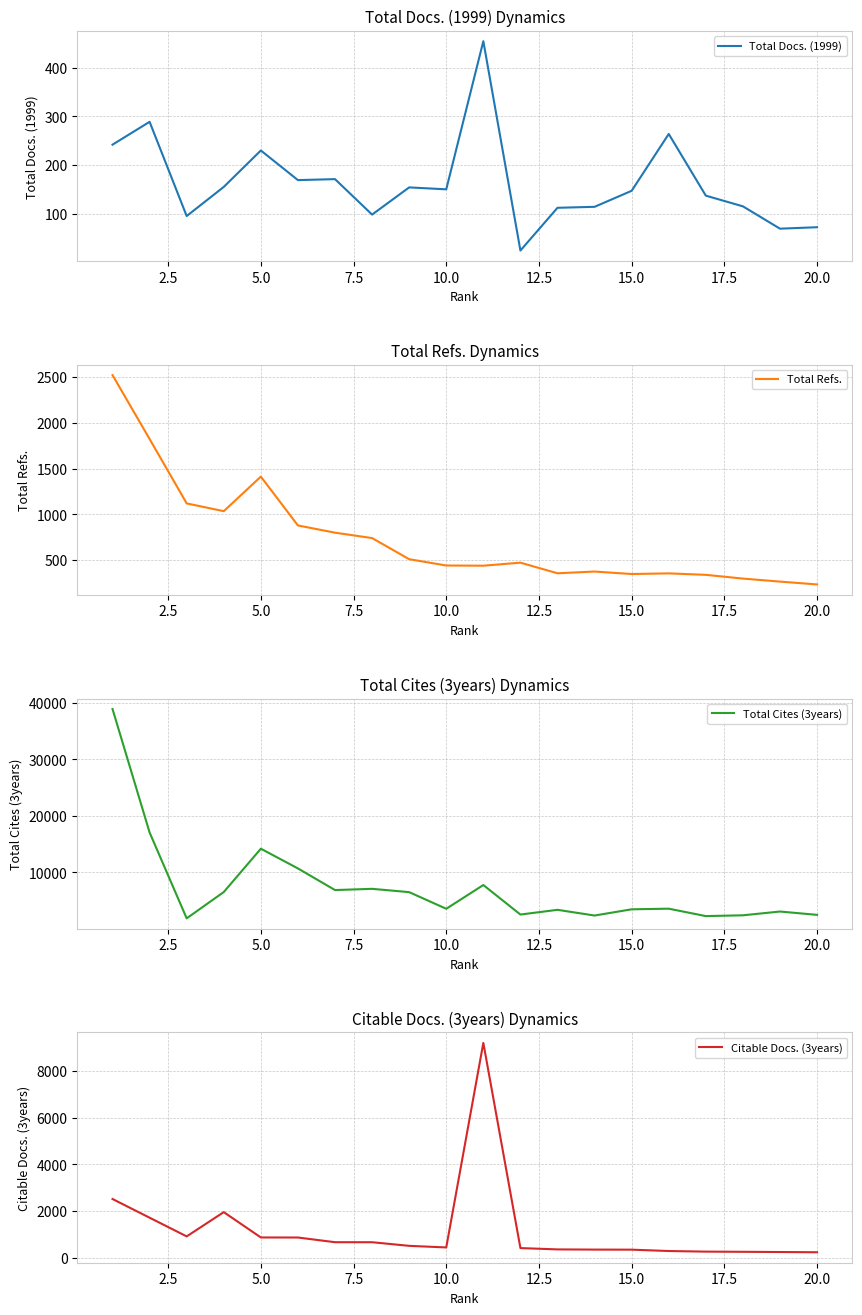

How many categories are shown in the chart?

20